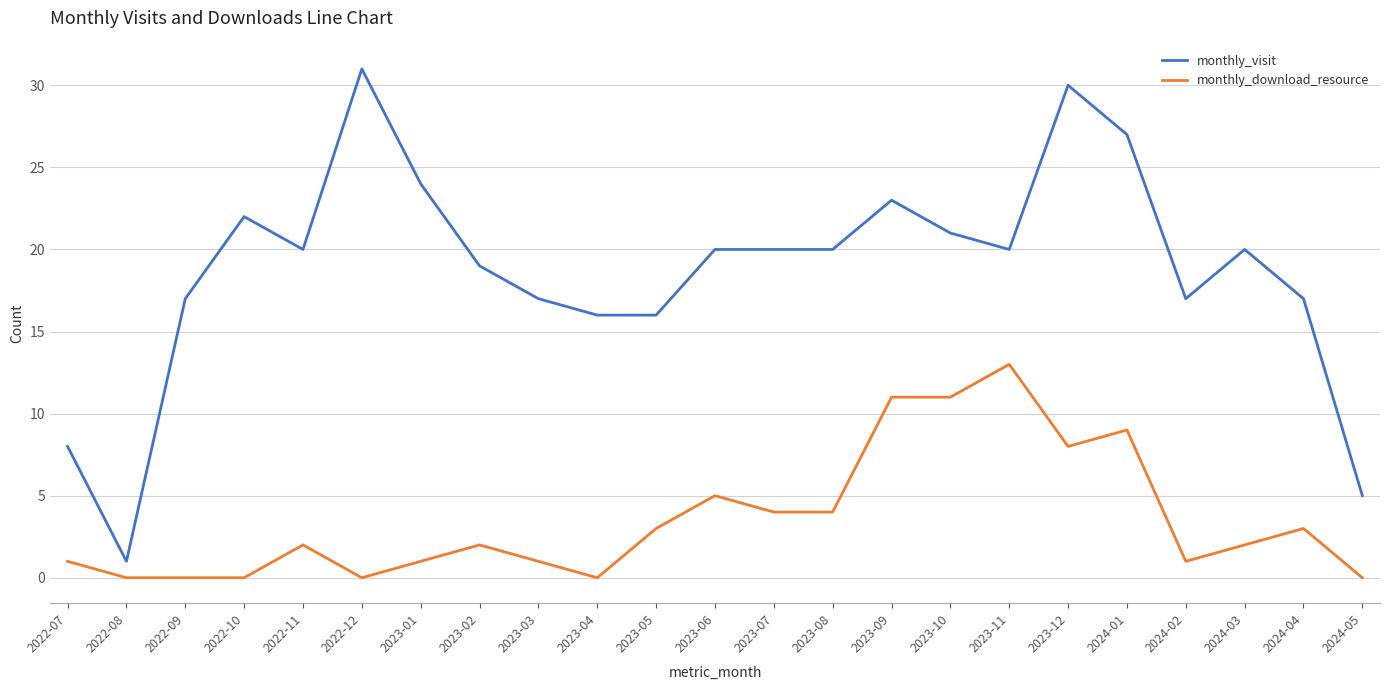

How many series are shown in this chart?

2